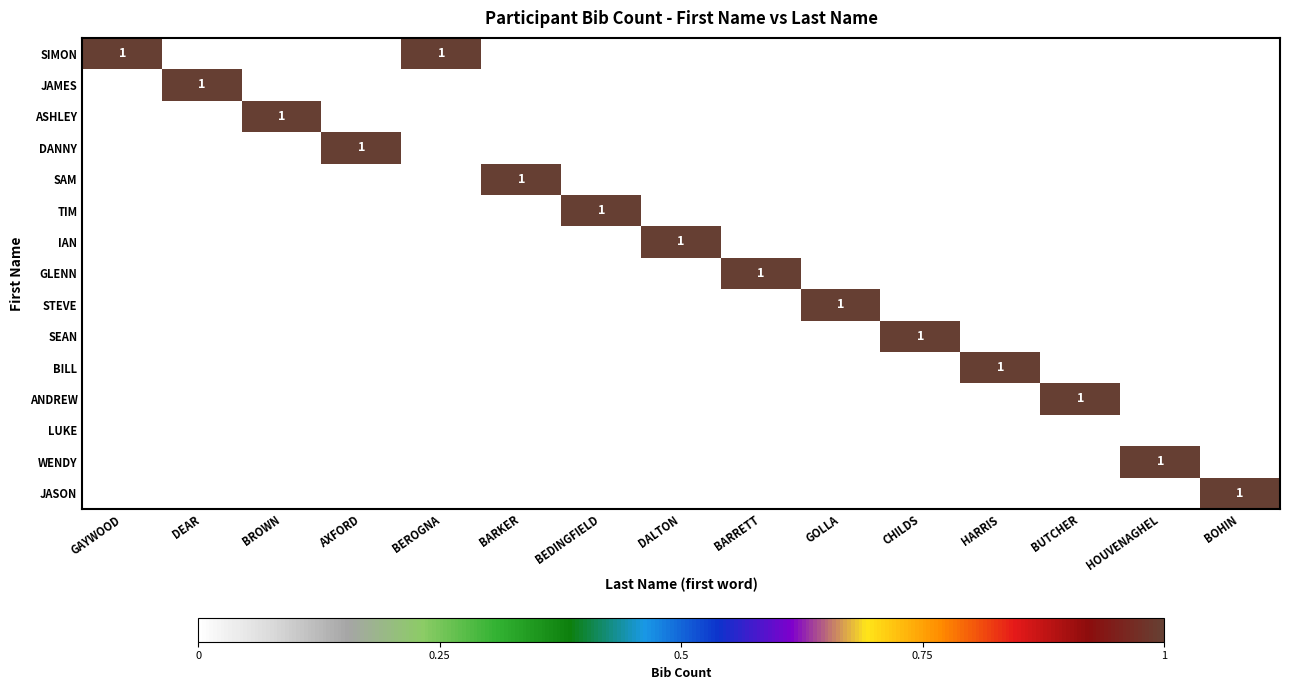

Between GAYWOOD and BEROGNA, which series saw the biggest shift?

SIMON